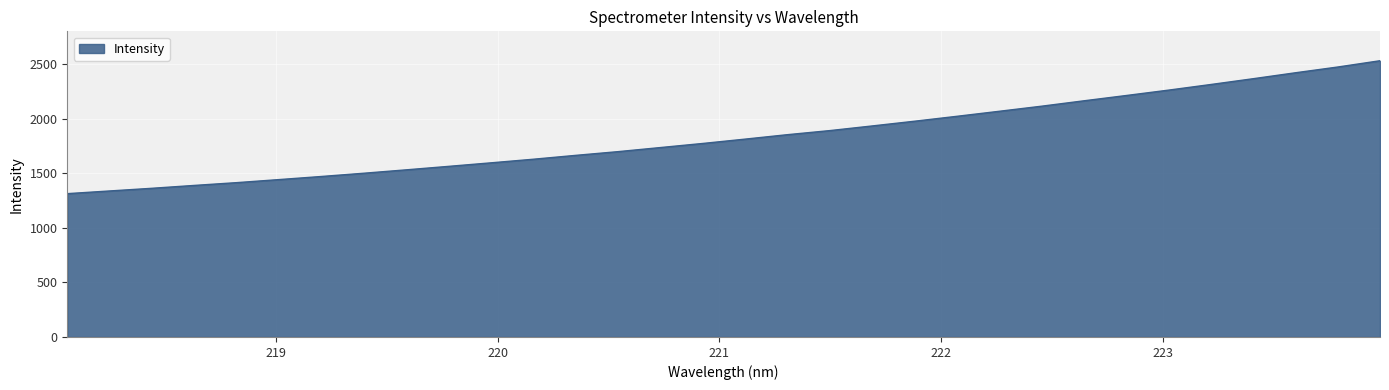

What is the difference between the maximum and minimum values?

1217.6